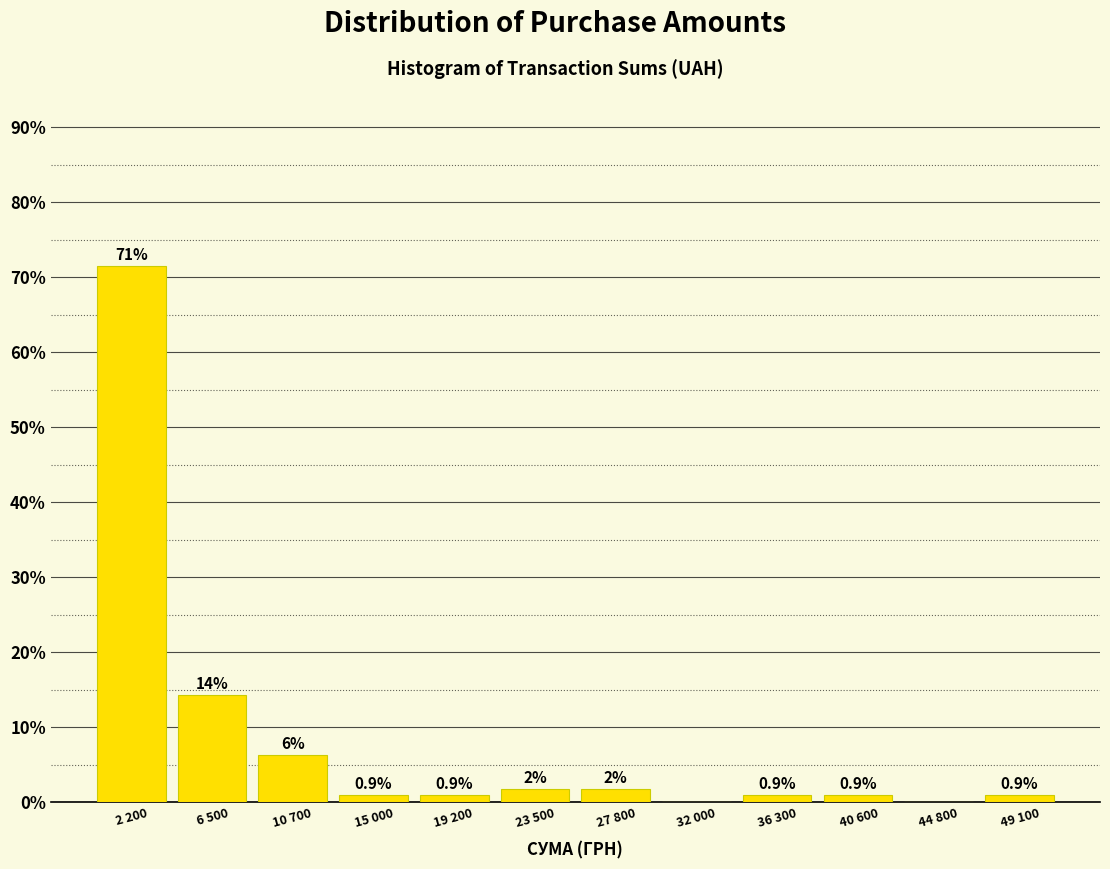

Is it true that the value at 2 200 is 95.6?

False